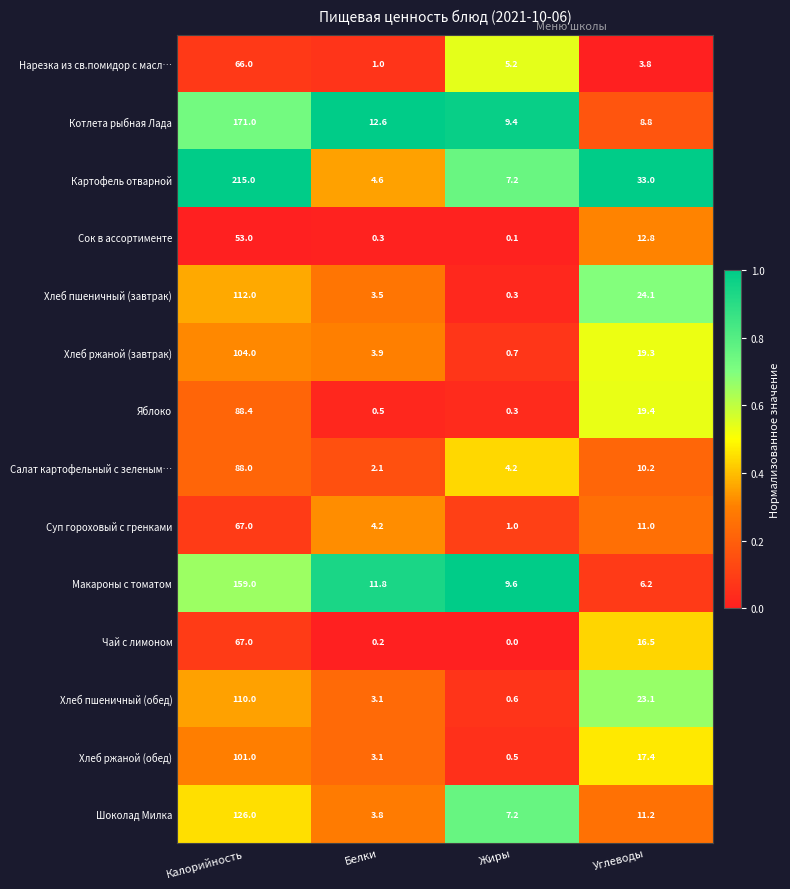

At Углеводы, list the series in order from largest to smallest.

Картофель отварной, Хлеб пшеничный (завтрак), Хлеб пшеничный (обед), Яблоко, Хлеб ржаной (завтрак), Хлеб ржаной (обед), Чай с лимоном, Сок в ассортименте, Шоколад Милка, Суп гороховый с гренками, Салат картофельный с зеленым…, Котлета рыбная Лада, Макароны с томатом, Нарезка из св.помидор с масл…